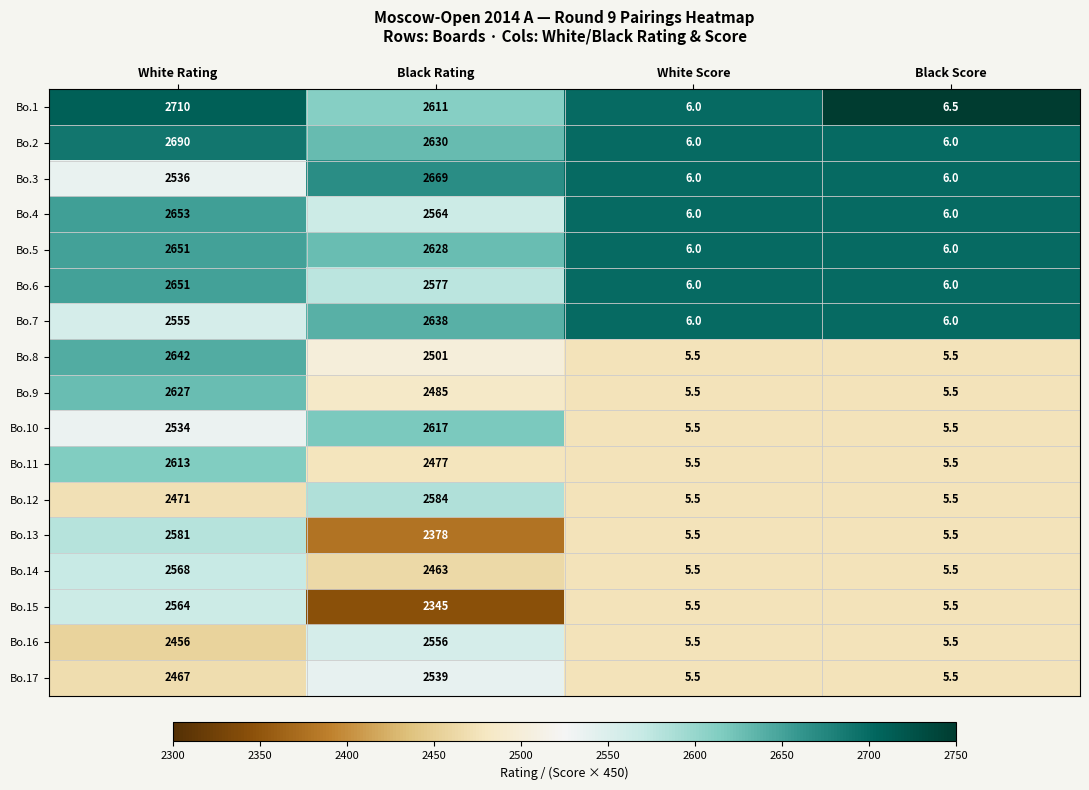

How many distinct data groups are displayed?

17